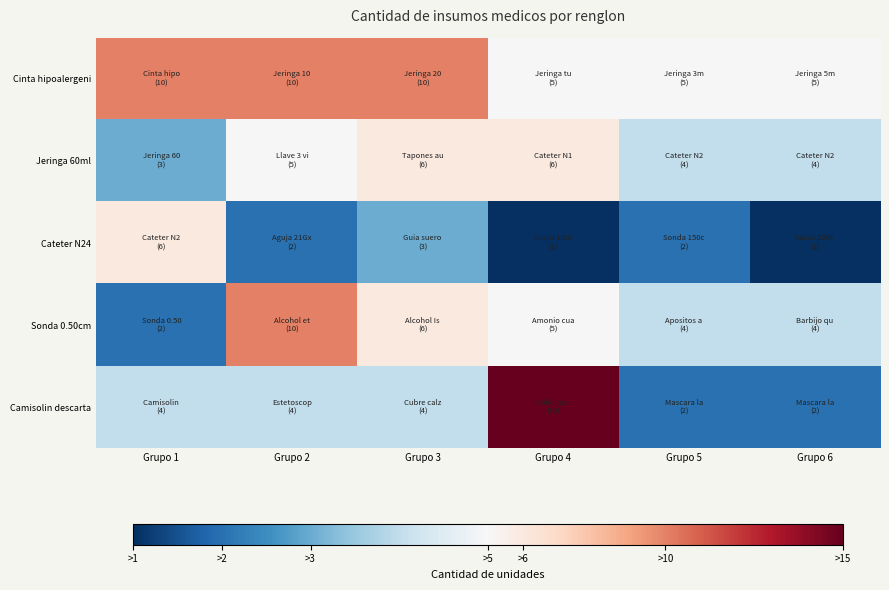

At which category is the sum across all series the highest?

Grupo 4